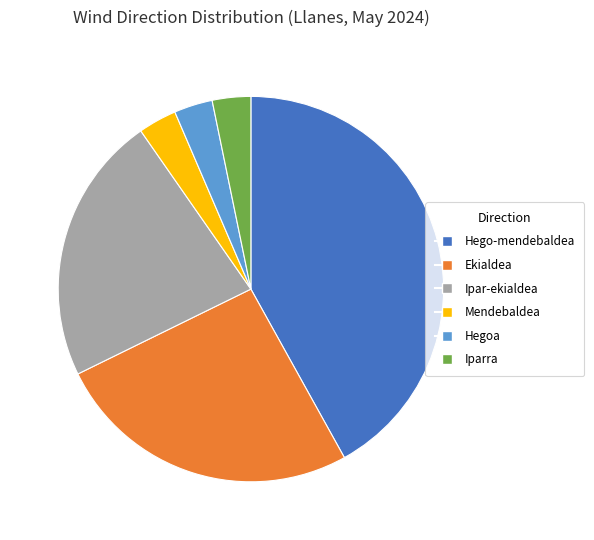

What is the ratio of the value at Hego-mendebaldea to the value at Hegoa?

13.0